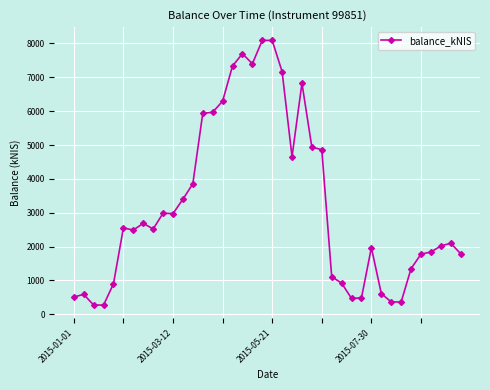

What is the difference between the maximum and minimum values?

7818.2